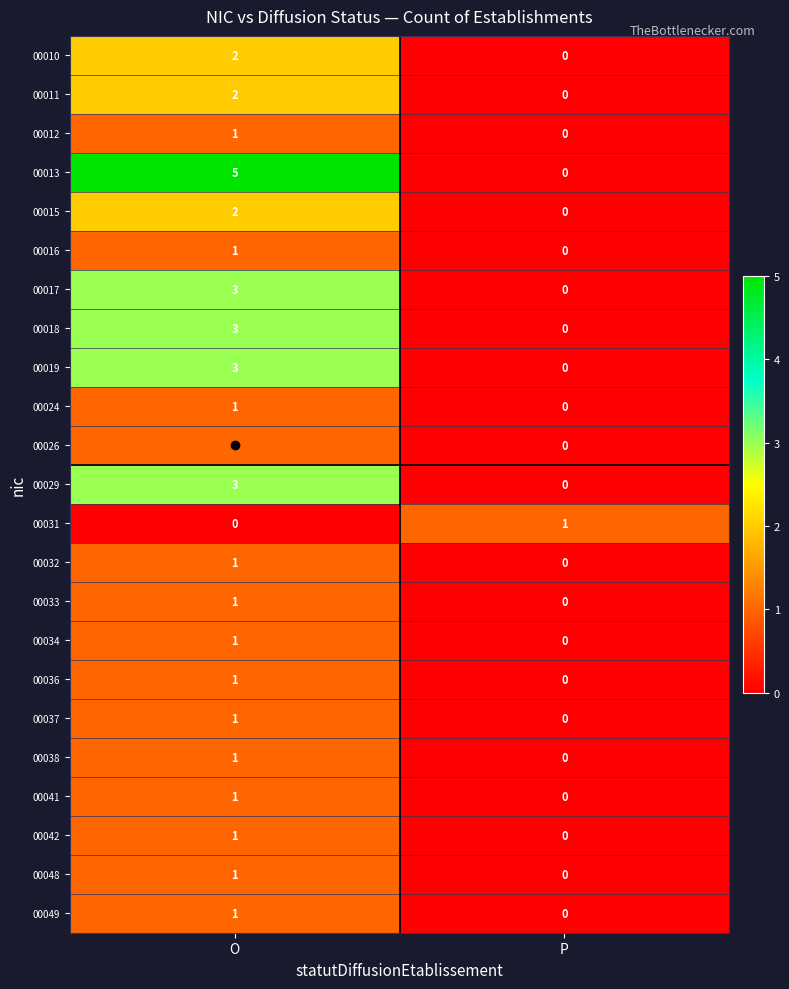

How many data points in 00048 are less than 1?

1